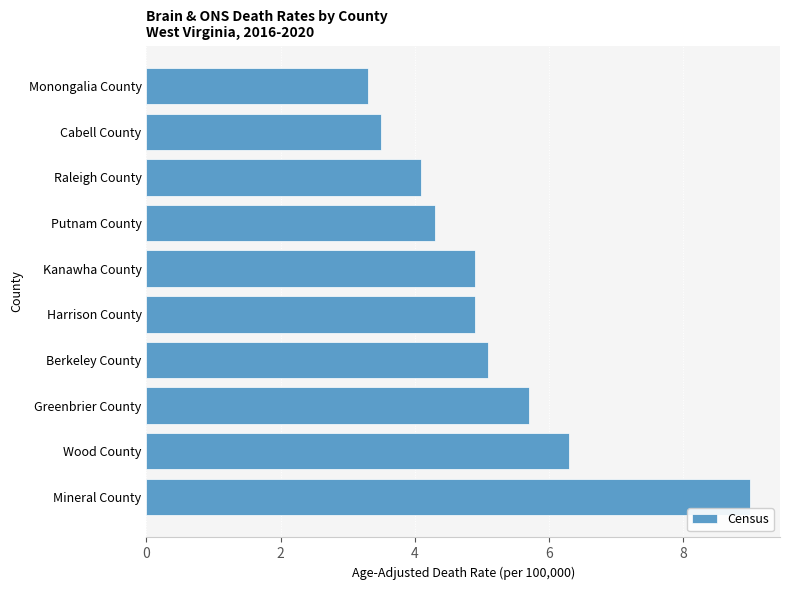

Which has a higher value, Harrison County or Wood County?

Wood County